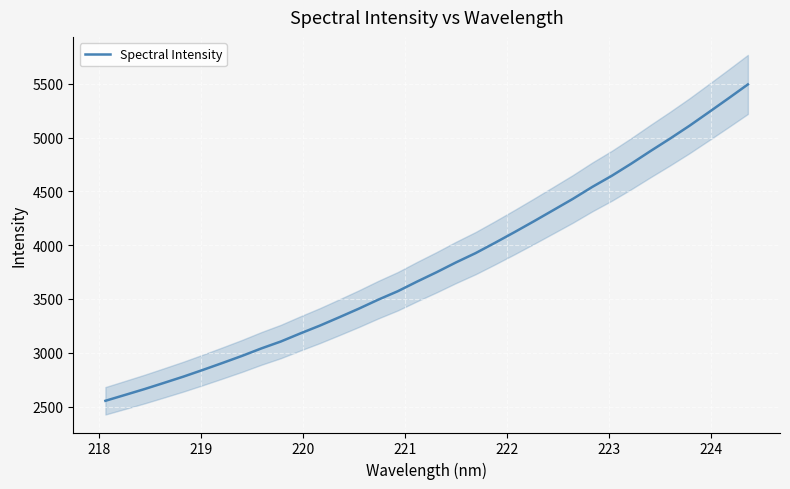

How many lines are shown in the chart?

1